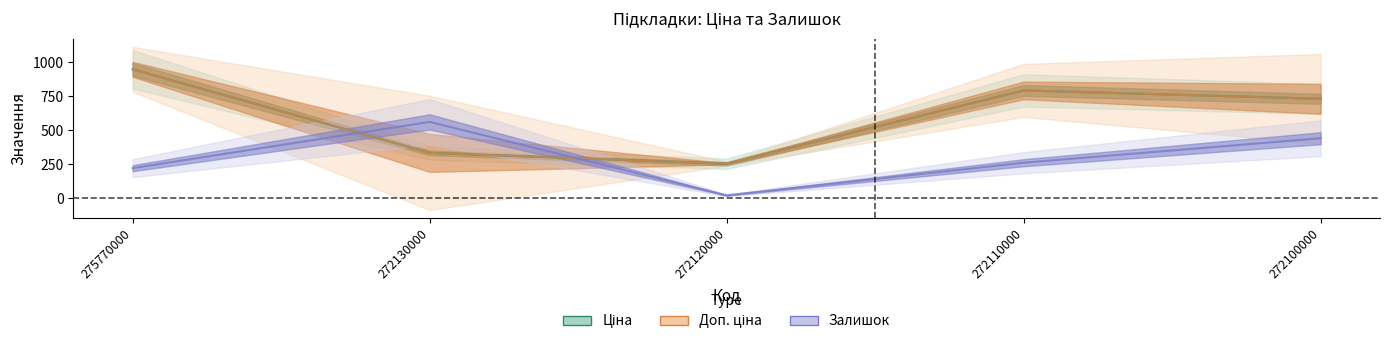

The Залишок series shows 260.0 at 272110000. True or false?

True